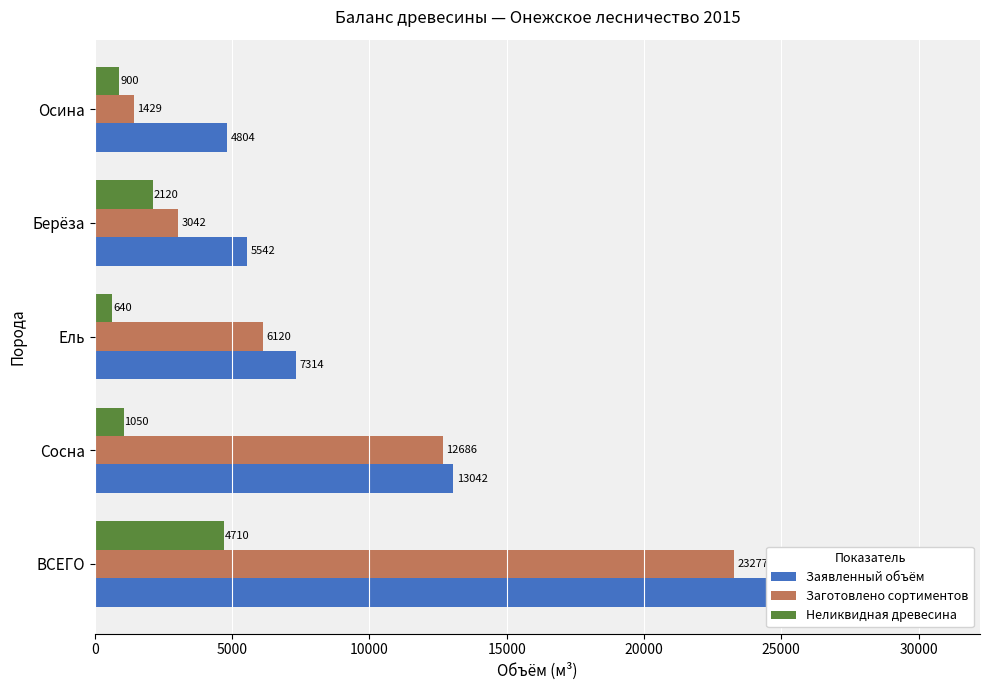

What is the spread (max minus min) of values at 5000?

11992